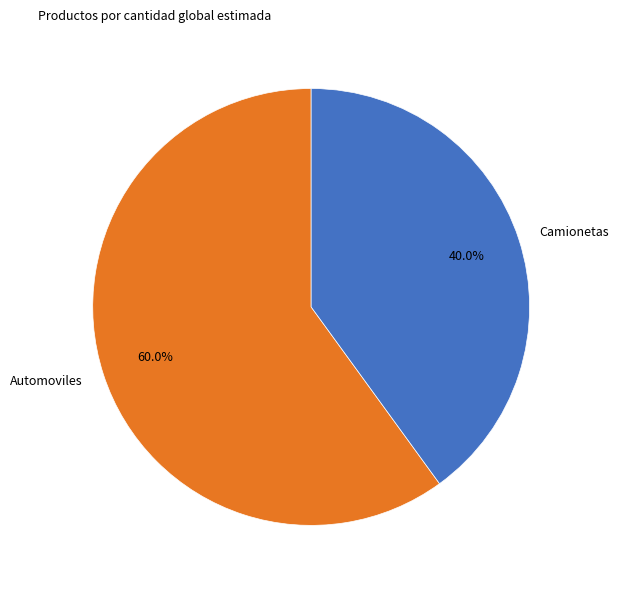

How much of the chart is everything except Camionetas?

60.0%